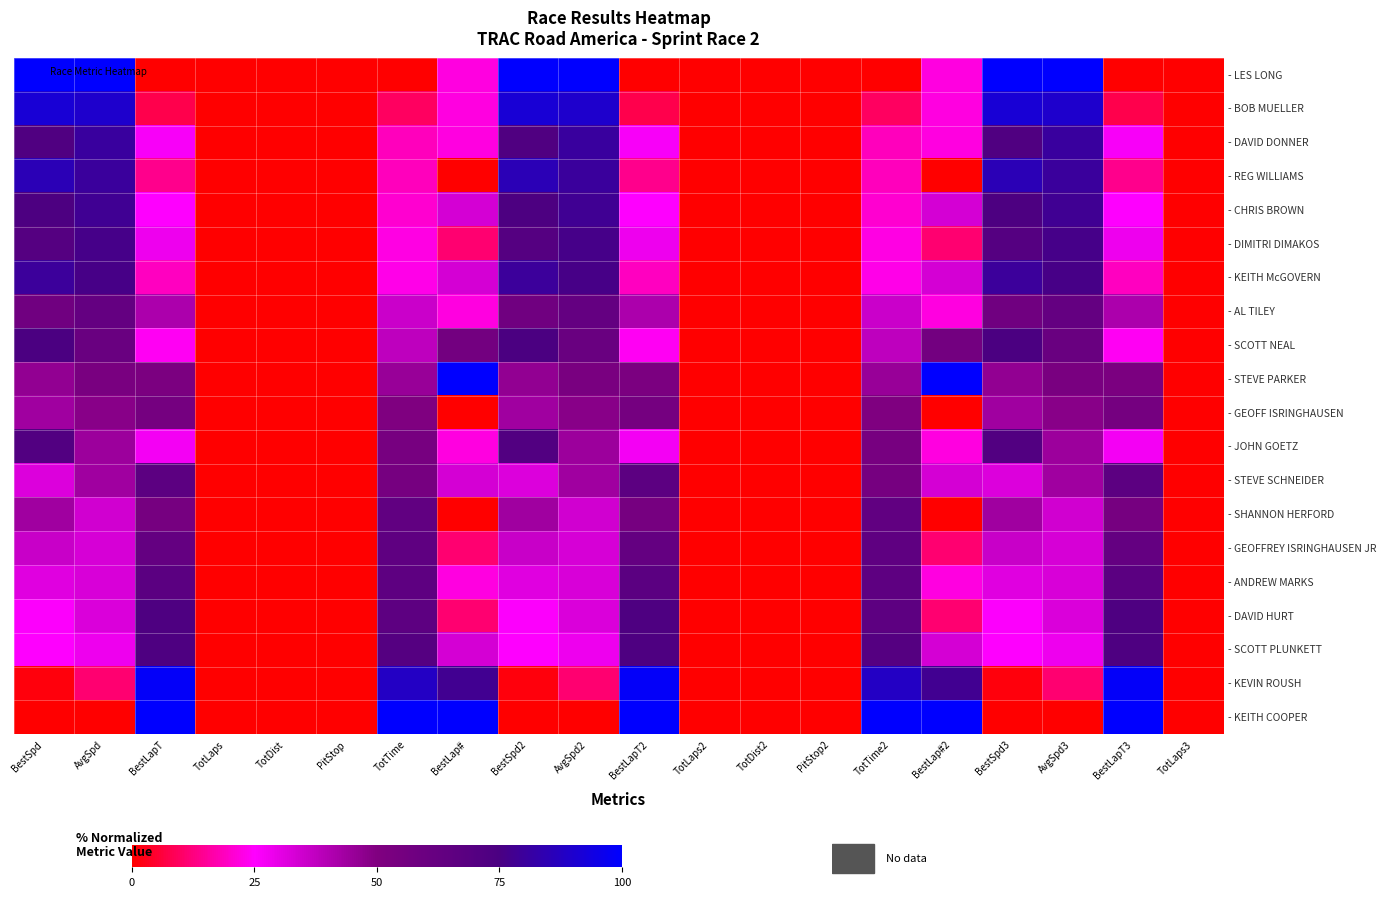

Between AvgSpd2 and TotLaps3, which is larger?

AvgSpd2